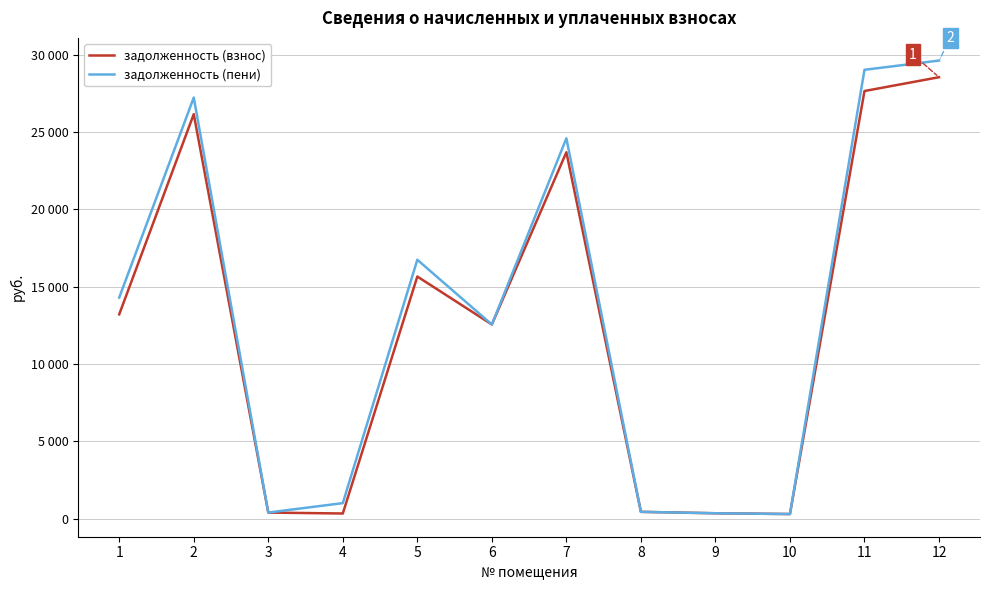

At 4, list the series in order from largest to smallest.

задолженность (пени), задолженность (взнос)